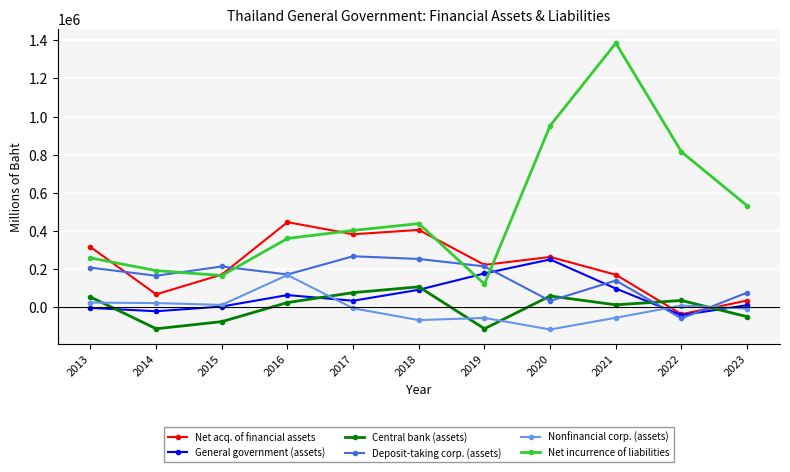

Which category has the lowest value in the General government (assets) series?

2022